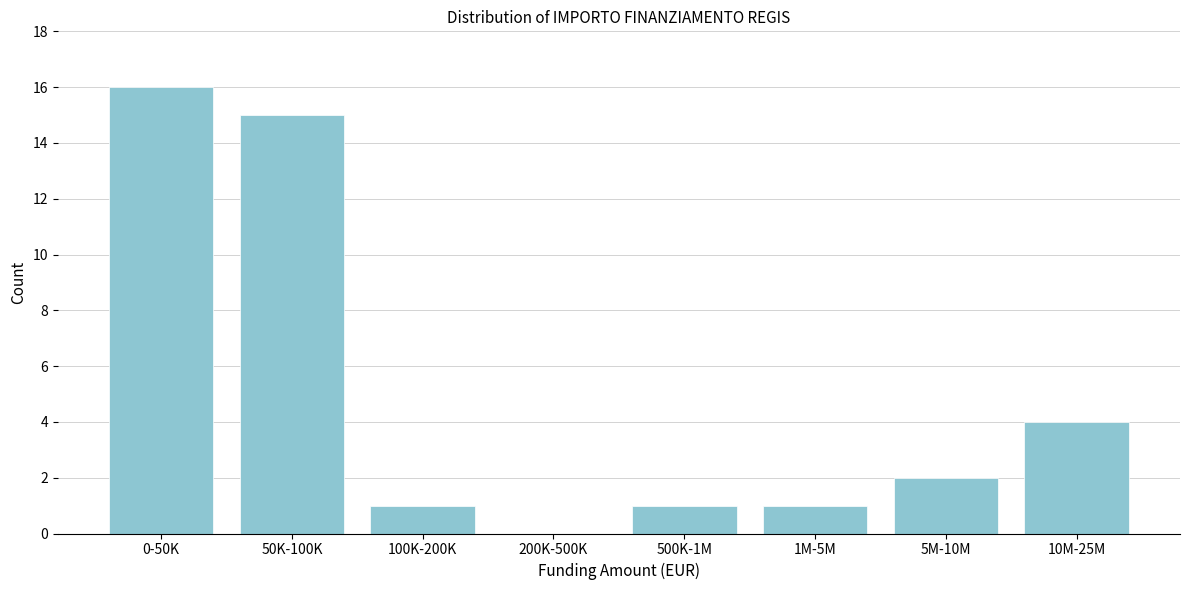

Reading left to right, list all the values displayed in this chart.

0-50K=16	50K-100K=15	100K-200K=1	200K-500K=0	500K-1M=1	1M-5M=1	5M-10M=2	10M-25M=4